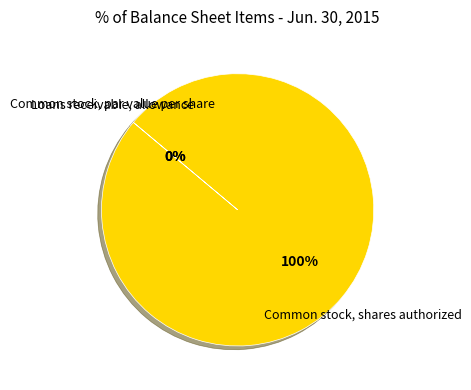

To the nearest percent, what is the average slice percentage?

33%